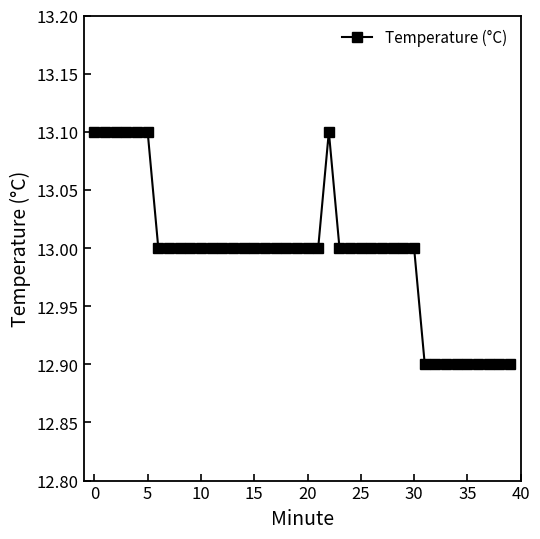

What is the value of the 8th point from the left?

13.0